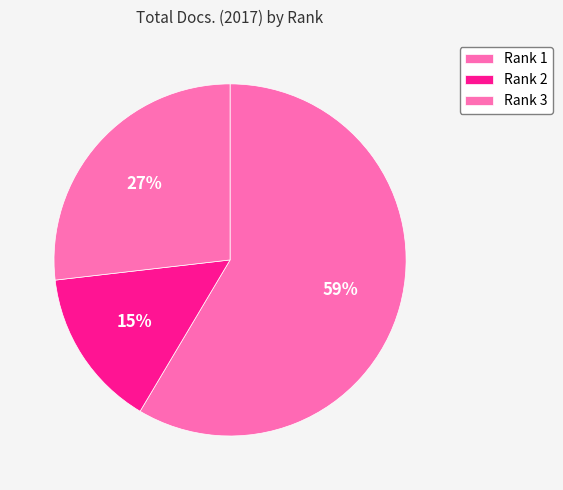

To the nearest percent, what portion does Rank 1 represent?

59%